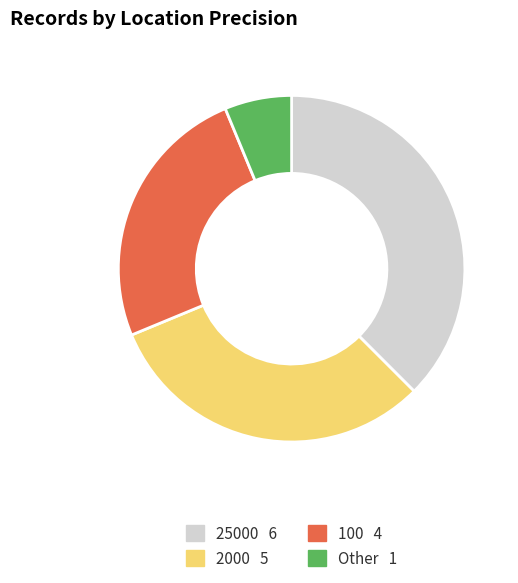

Does 25000 represent more than half of the total?

No